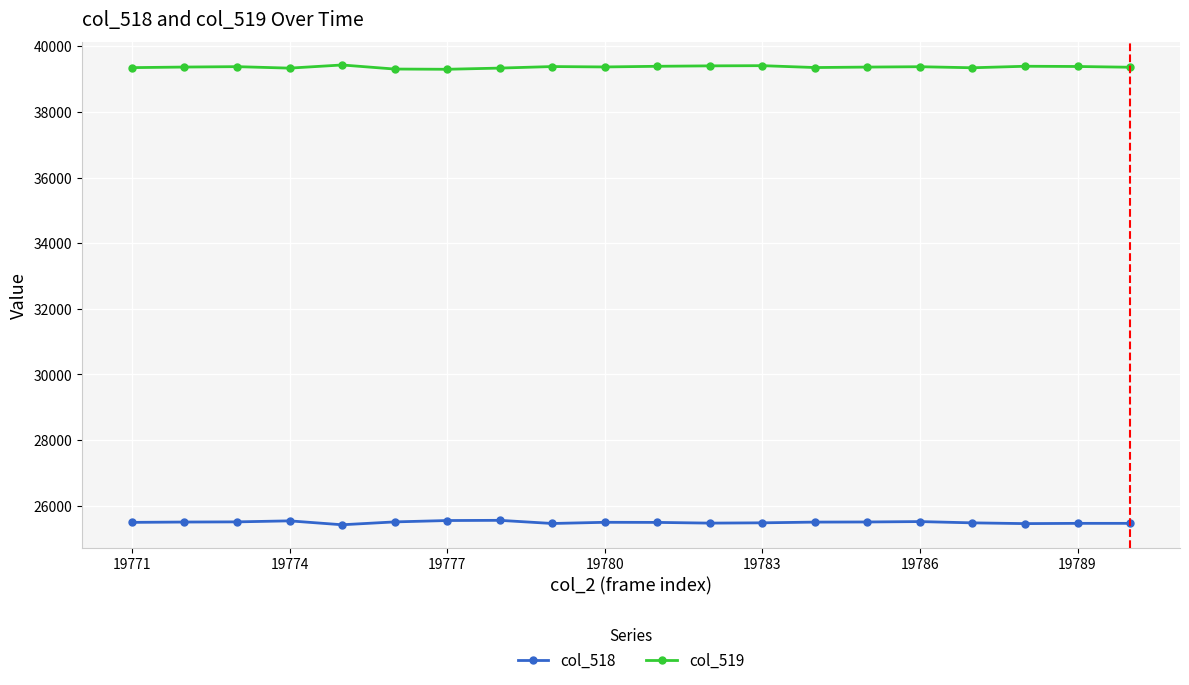

What is the minimum value for col_518?

25417